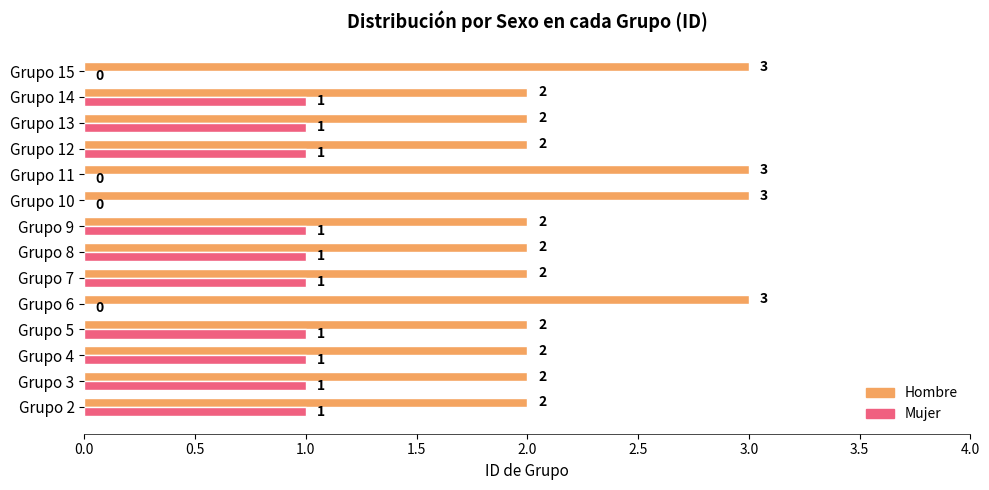

What is the greatest value displayed?

3